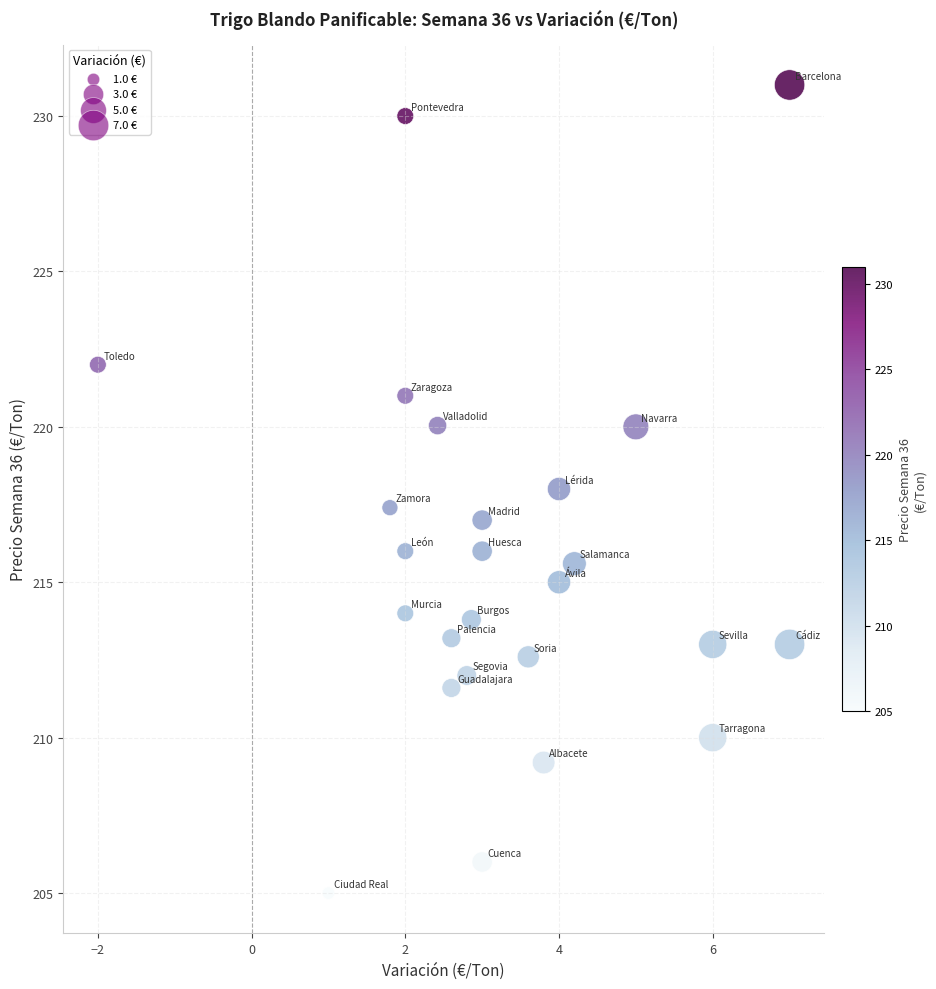

What is the range of X values (max minus min)?

9.0